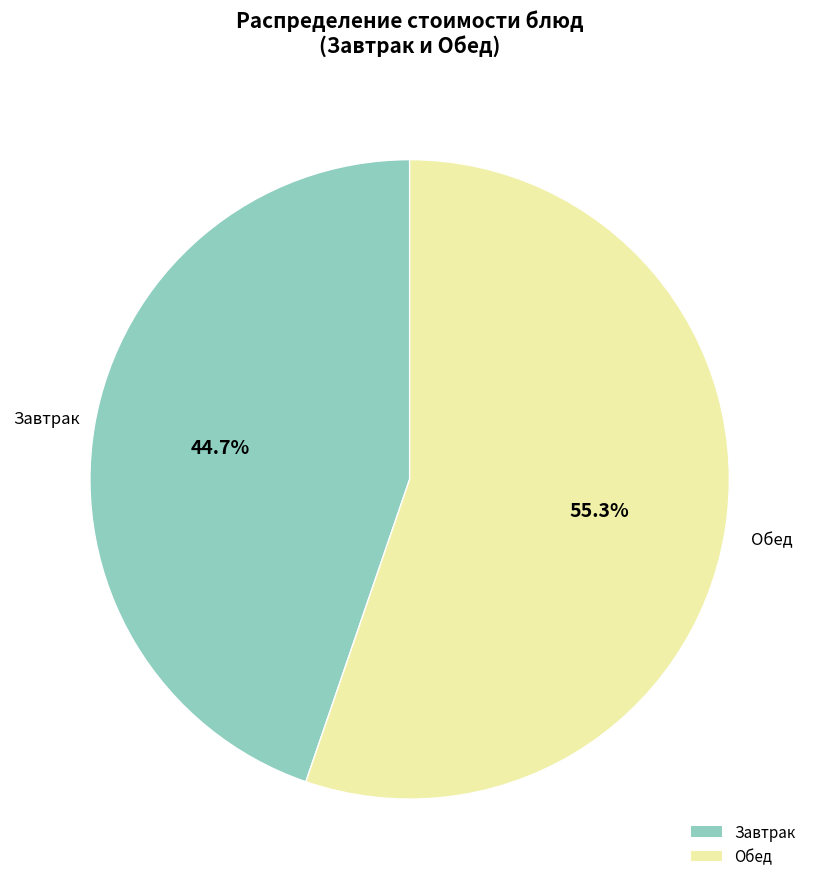

What percentage is NOT represented by Обед?

44.7%